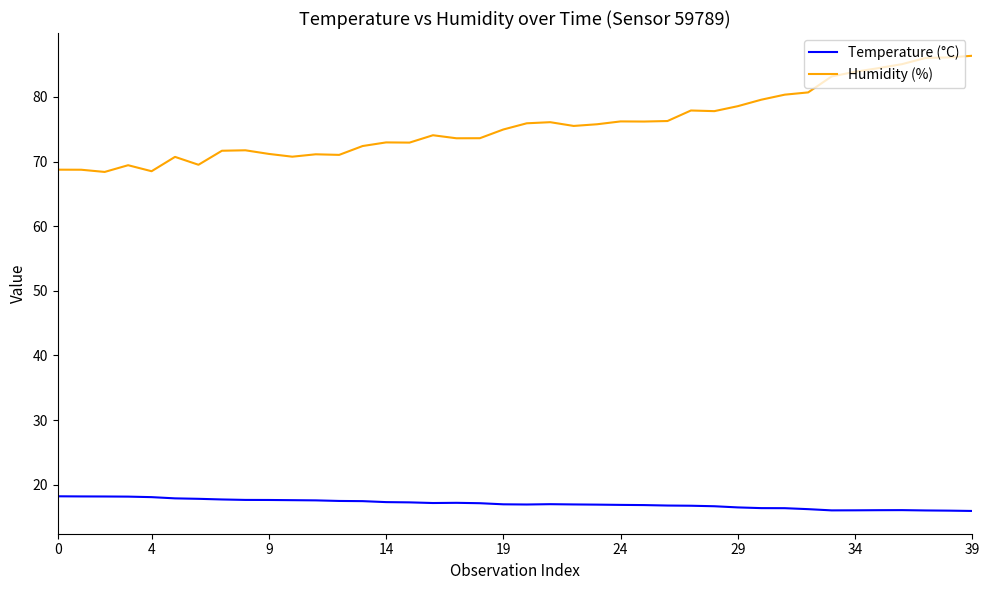

How many series are shown in this chart?

2